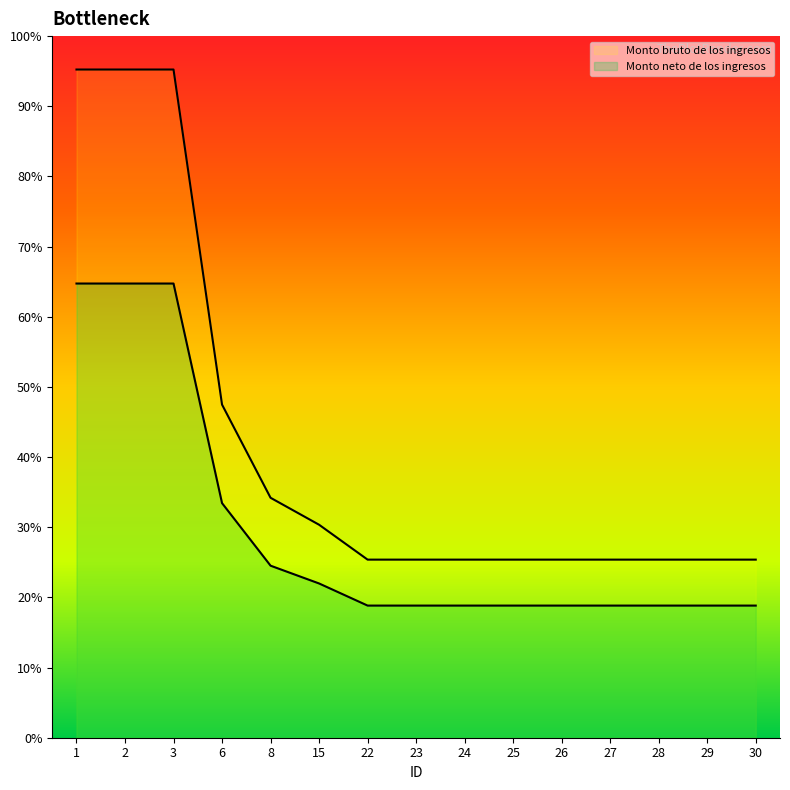

Reading left to right, extract all data points from this chart.

Monto bruto de los ingresos: 1=195611.6	2=195611.6	3=195611.6	6=97517.5	8=70240.8	15=62350.9	22=52135.8	23=52135.8	24=52135.8	25=52135.8	26=52135.8	27=52135.8	28=52135.8	29=52135.8	30=52135.8
Monto neto de los ingresos: 1=132962.3	2=132962.3	3=132962.3	6=68673.3	8=50363.2	15=45157.8	22=38682.6	23=38682.6	24=38682.6	25=38682.6	26=38682.6	27=38682.6	28=38682.6	29=38682.6	30=38682.6